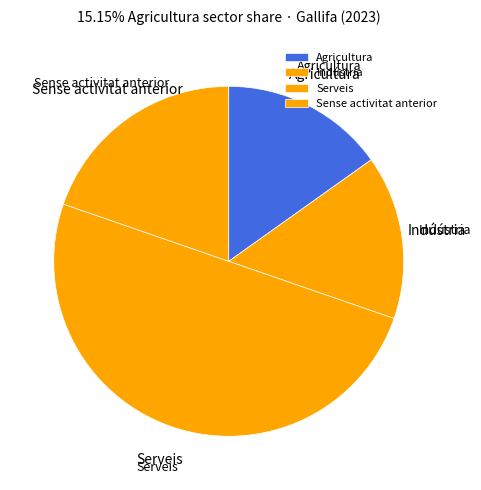

How many slices are in this pie chart?

4